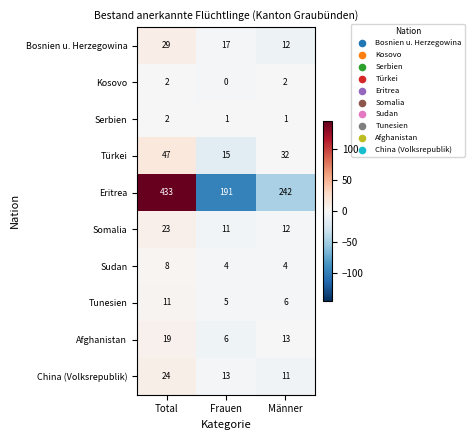

Which series has the largest range (max minus min)?

Eritrea